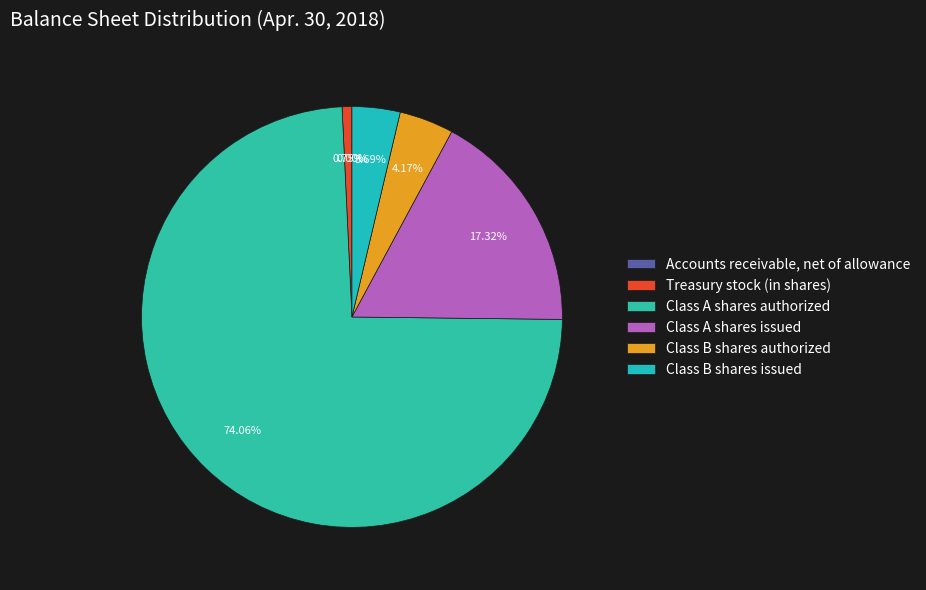

What is the total percentage of Class A shares issued and Accounts receivable, net of allowance?

17.3%